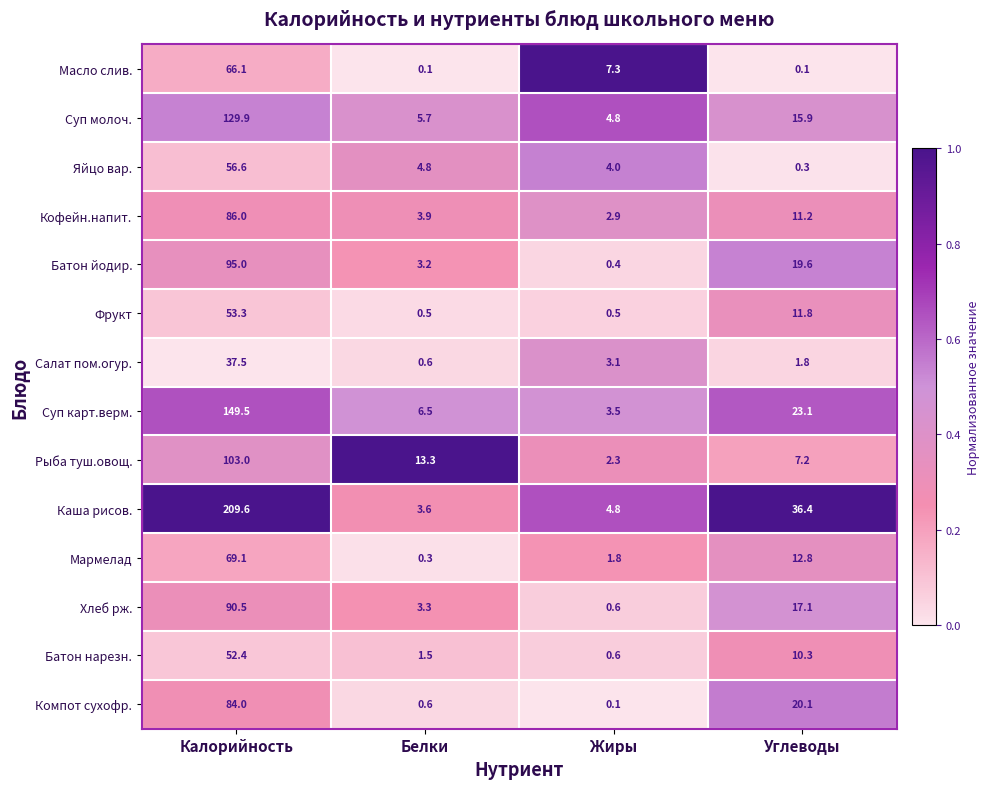

What is the sum of all Рыба туш.овощ. values?

125.8